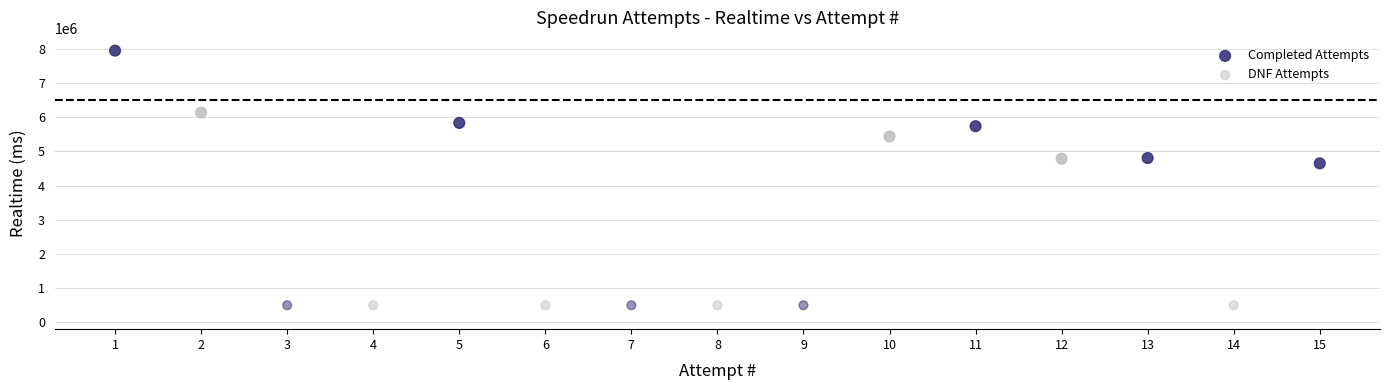

Which series contains the highest Y value?

Completed Attempts